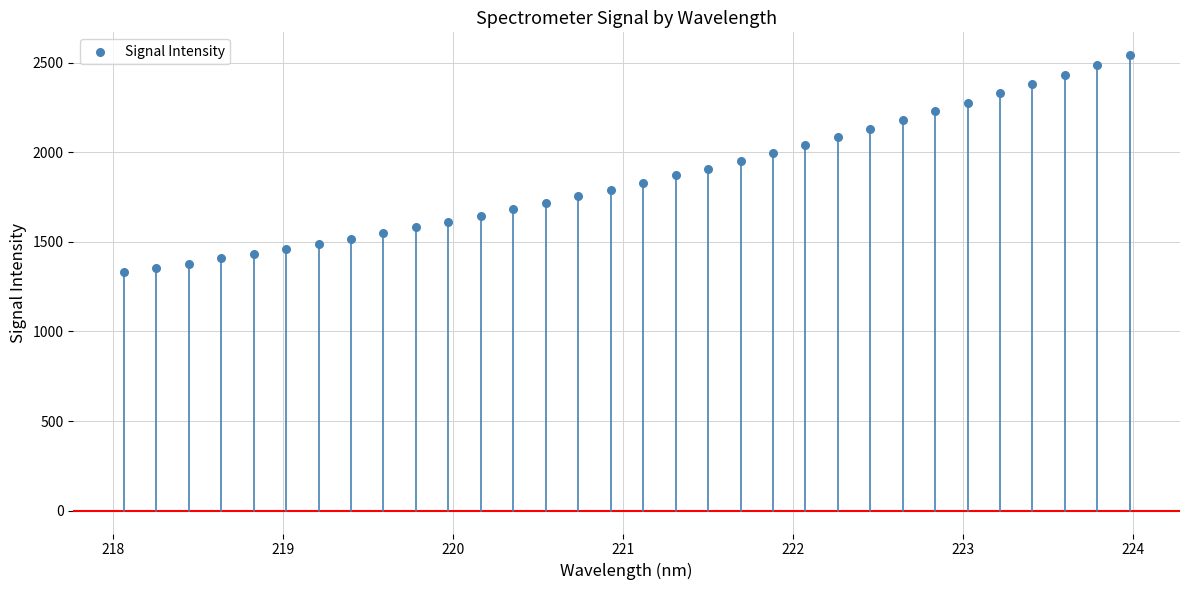

What is the range of X values (max minus min)?

5.9